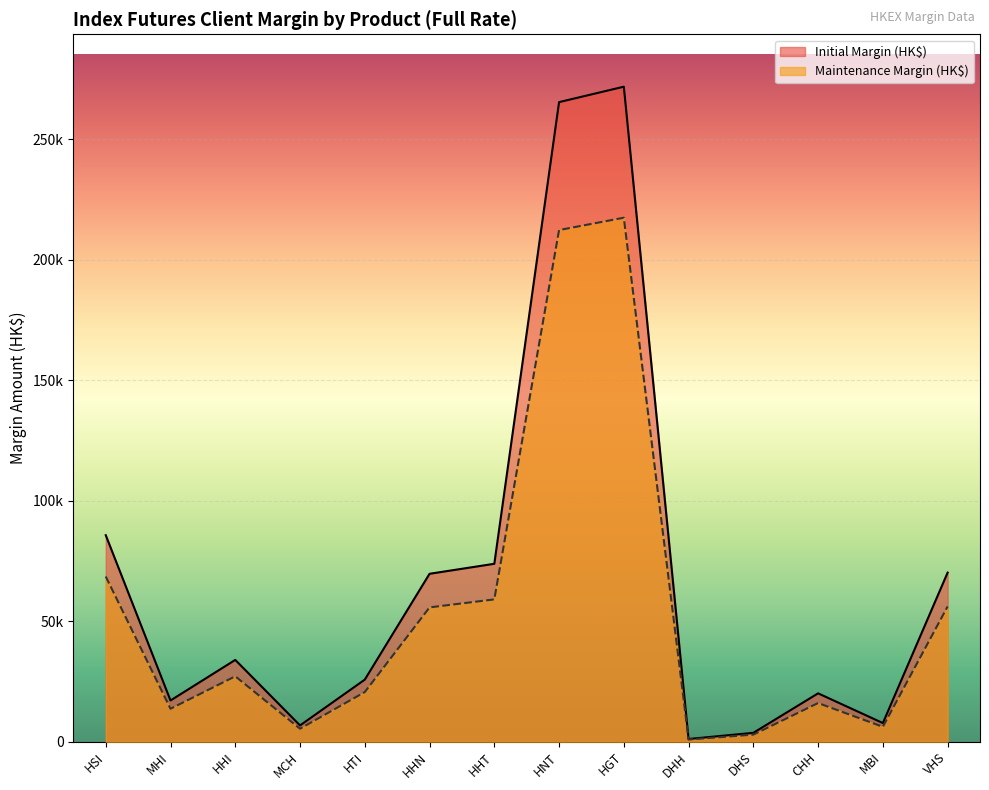

What is the label of the 5th point from the left?

HTI